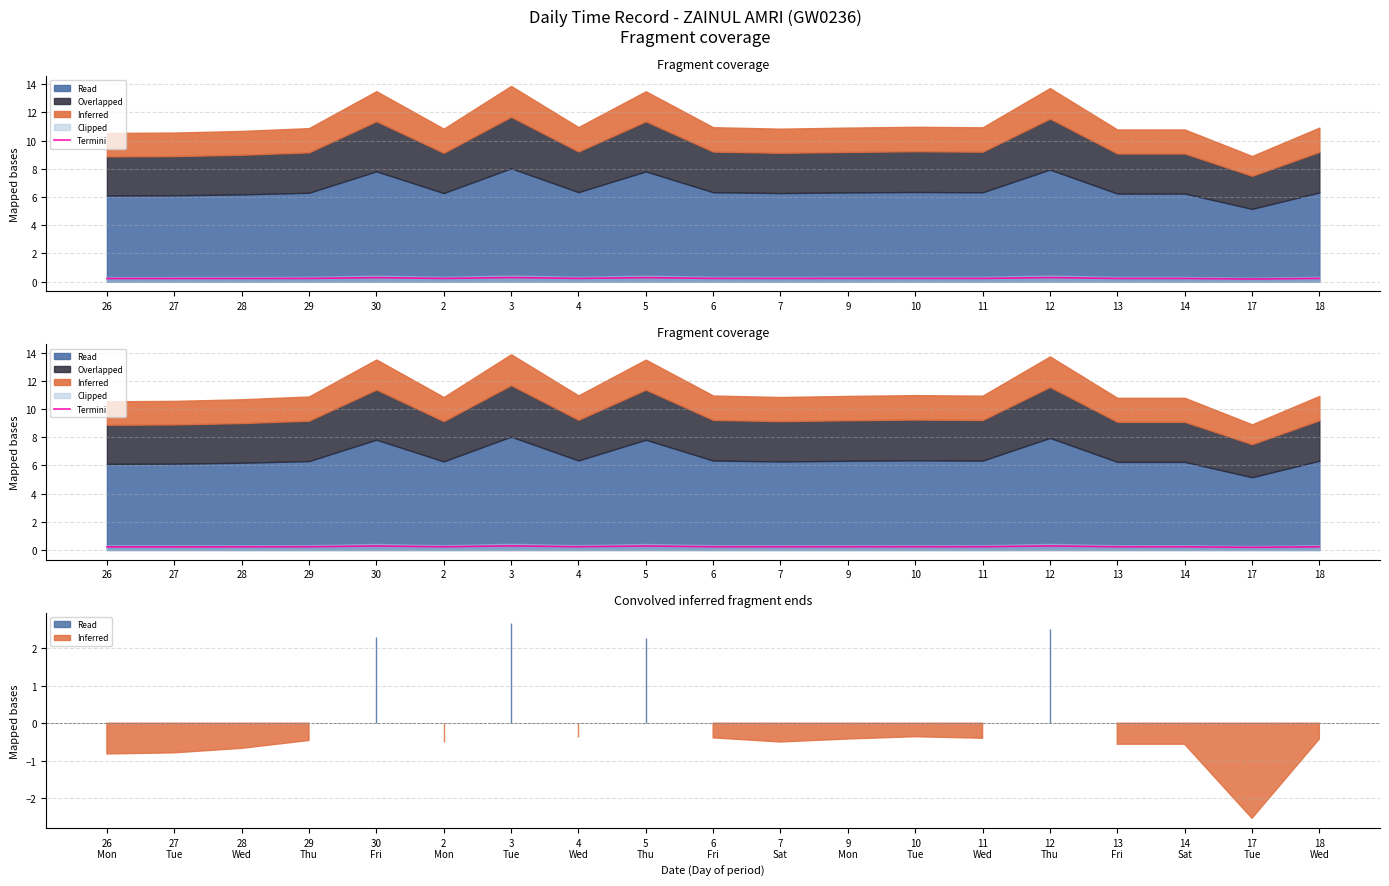

What is the label of the 14th point from the right?

2